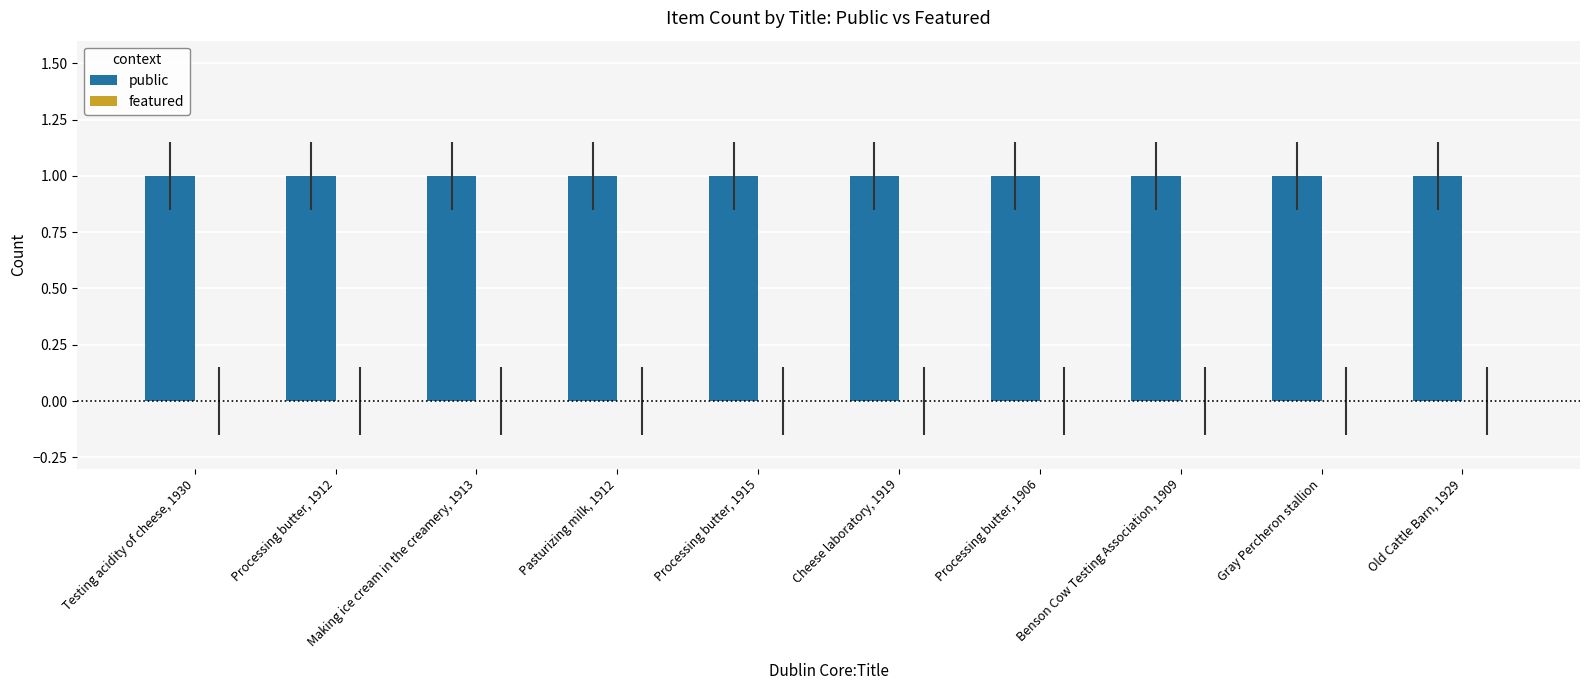

The value of public at Processing butter, 1906 is 2. True or false?

False